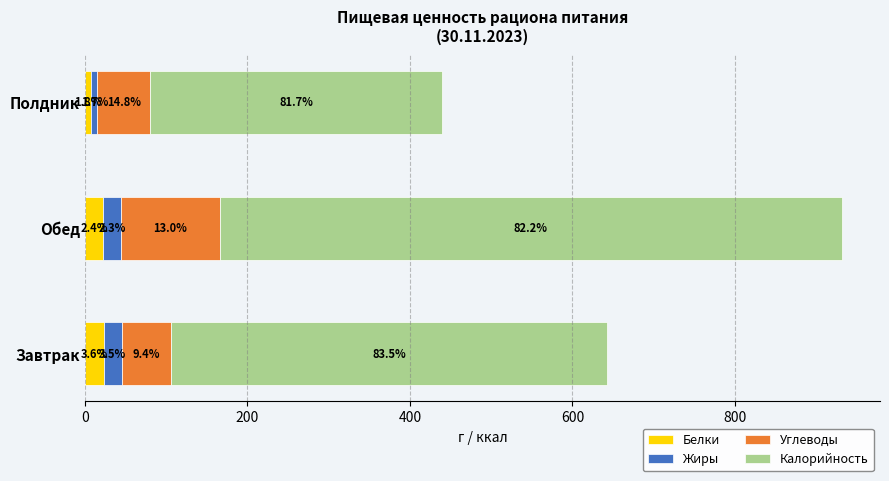

What are all the series names shown in the legend?

Белки, Жиры, Углеводы, Калорийность